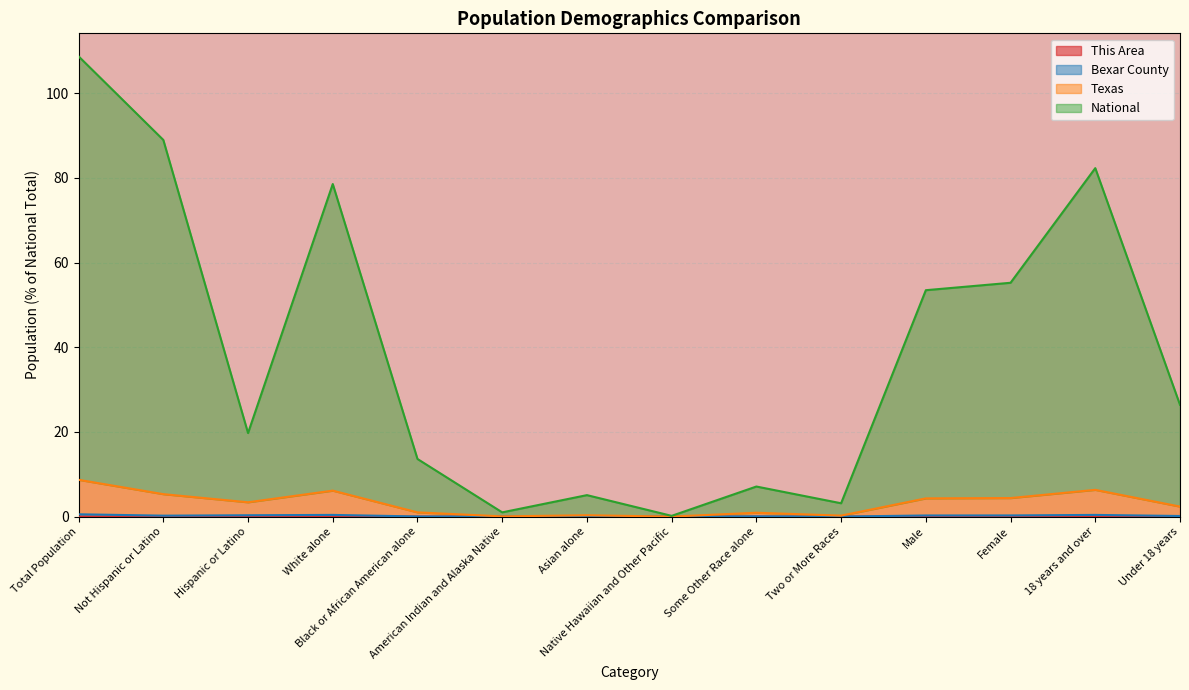

The Texas series shows 8.7 at Total Population. True or false?

True